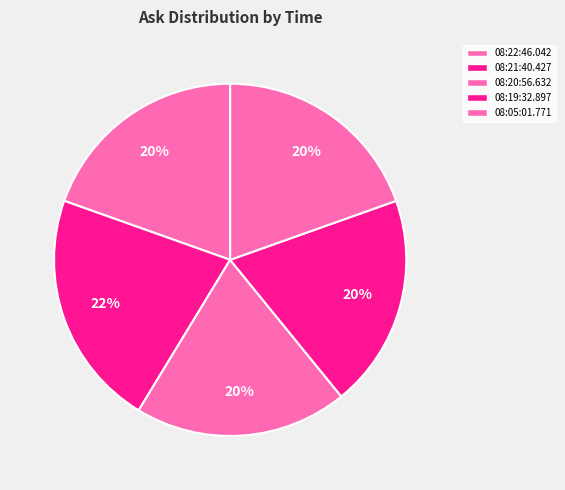

How many slices are in this pie chart?

5